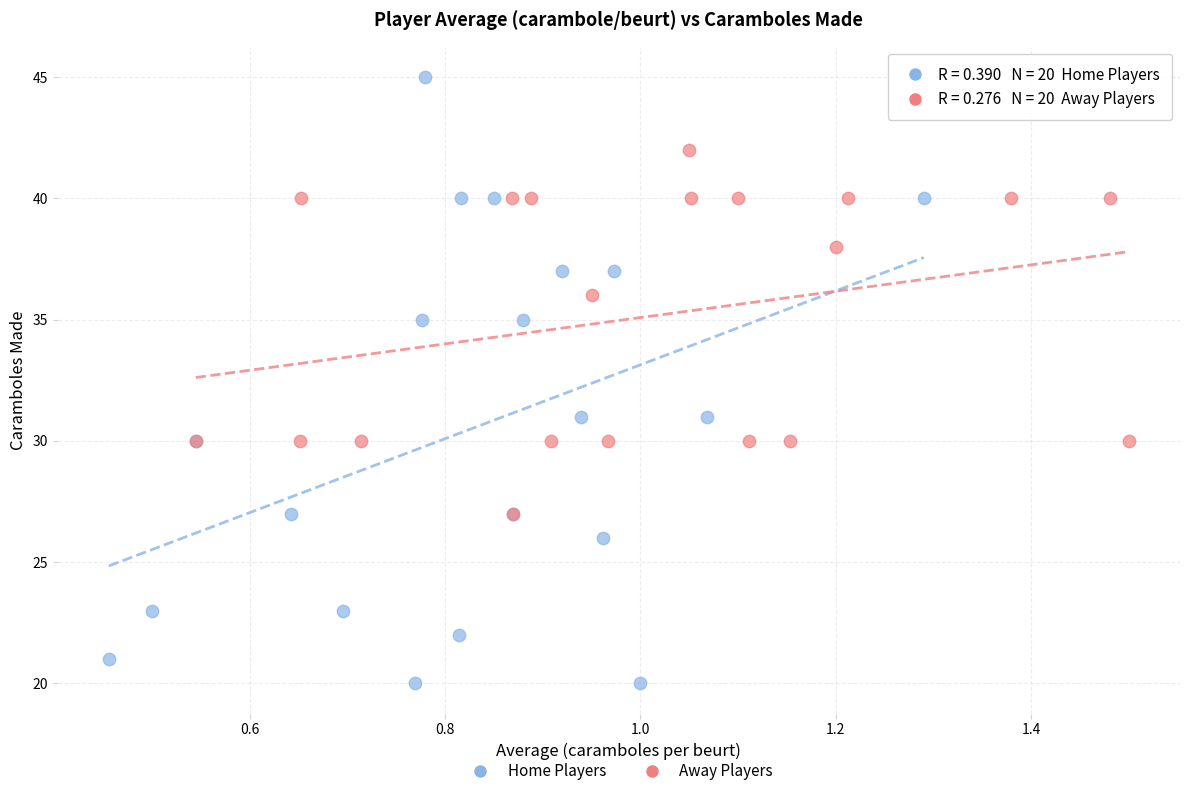

Which series reaches the maximum Y coordinate?

Home Players